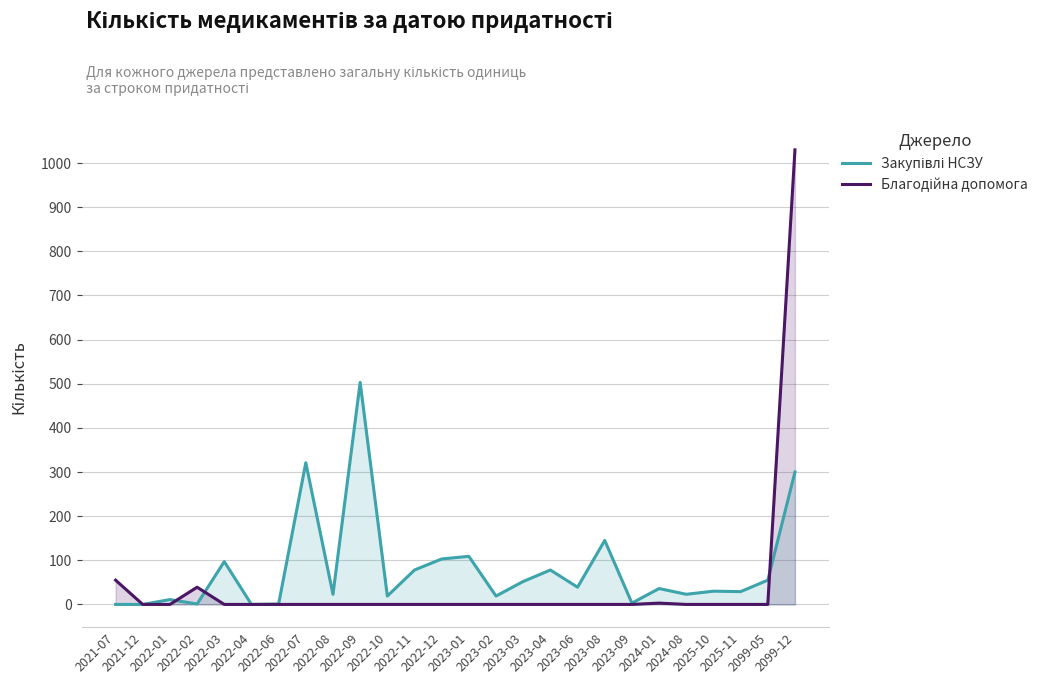

How many lines are shown in the chart?

2